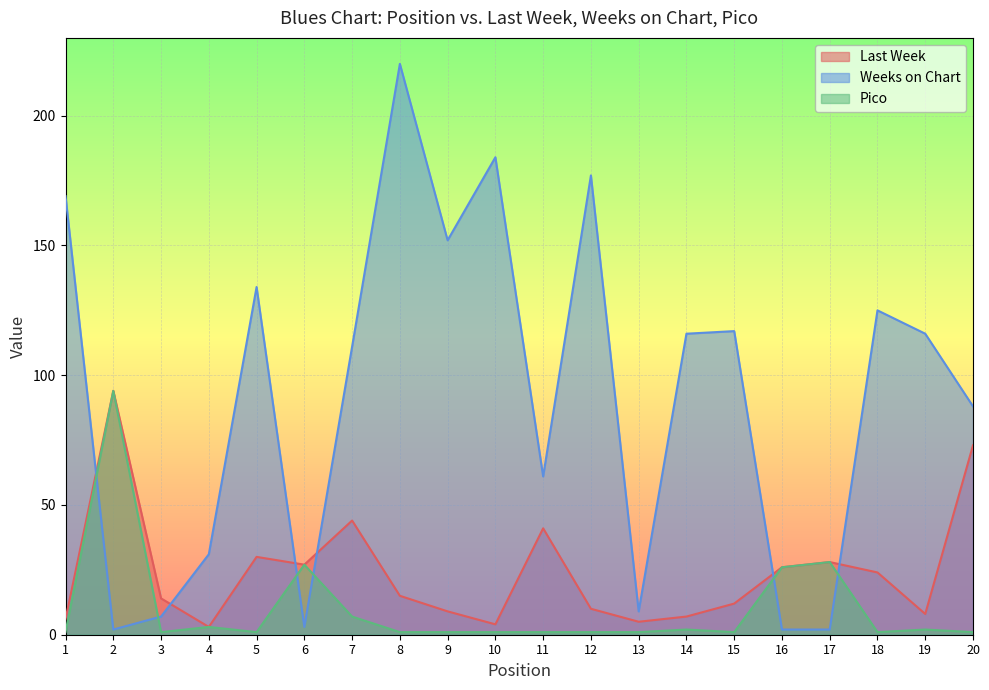

The Pico series shows 2 at 14. True or false?

True